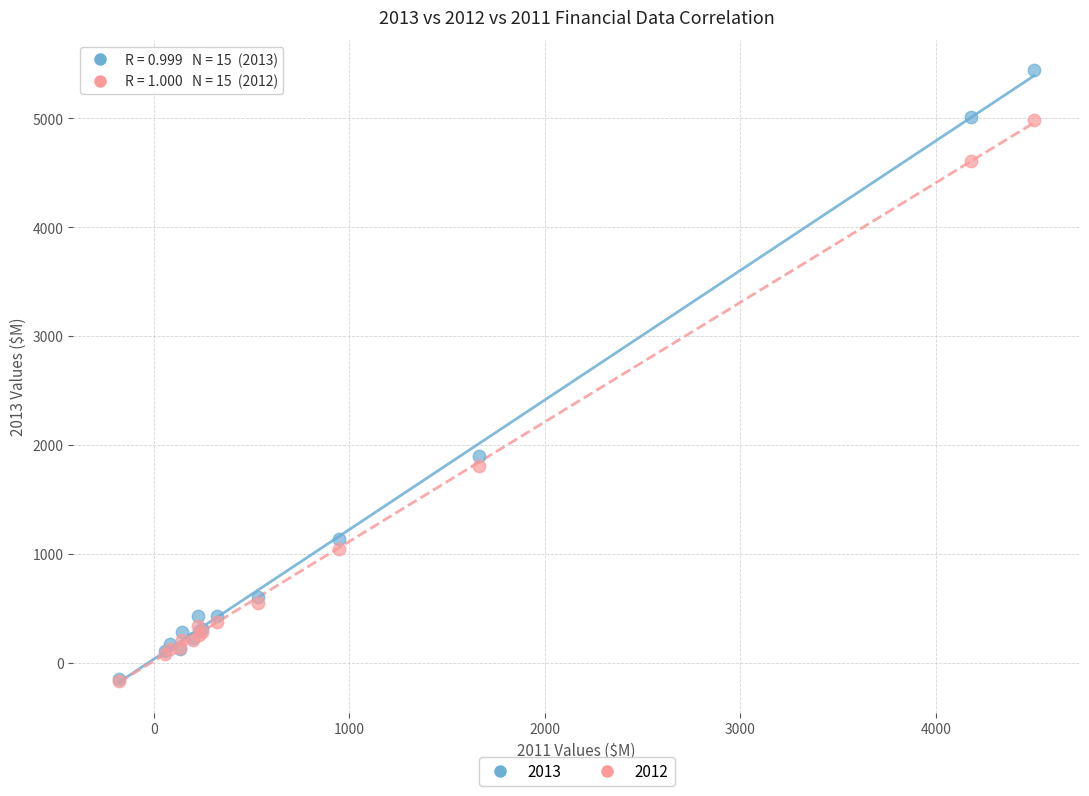

Across all series, what Y value is closest to 2637?

1899